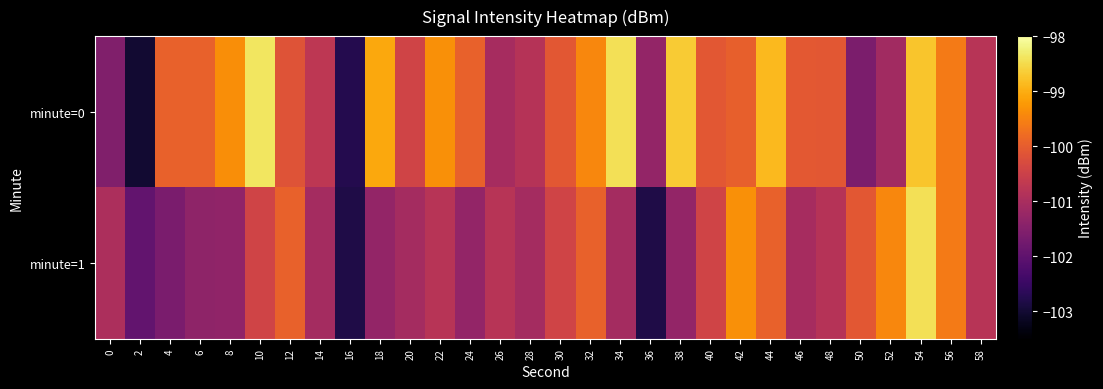

Which series has the widest spread of values?

minute=0